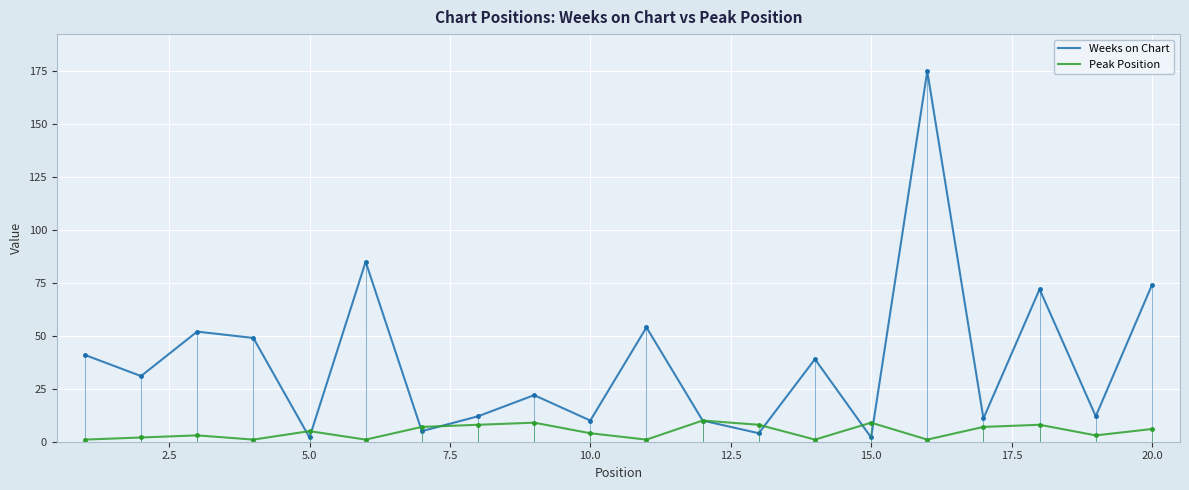

Reading left to right, transcribe all the data shown in this chart.

Weeks on Chart: 41	31	52	49	2	85	5	12	22	10	54	10	4	39	2	175	11	72	12	74
Peak Position: 1	2	3	1	5	1	7	8	9	4	1	10	8	1	9	1	7	8	3	6